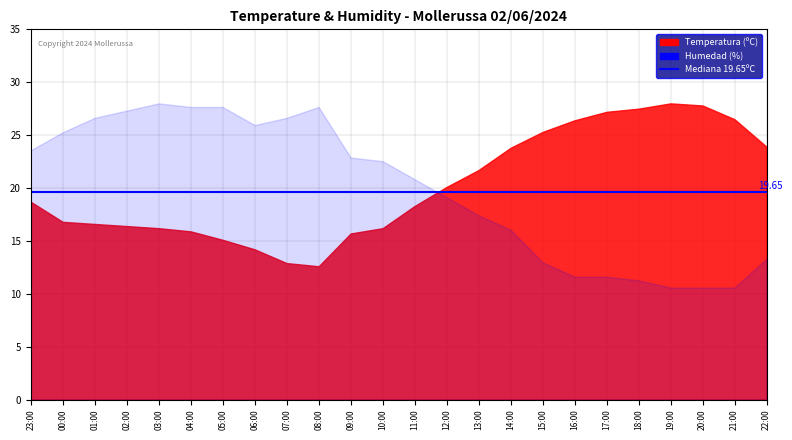

The Velocidad del viento (km/h) series shows 9.4 at 11:00. True or false?

False